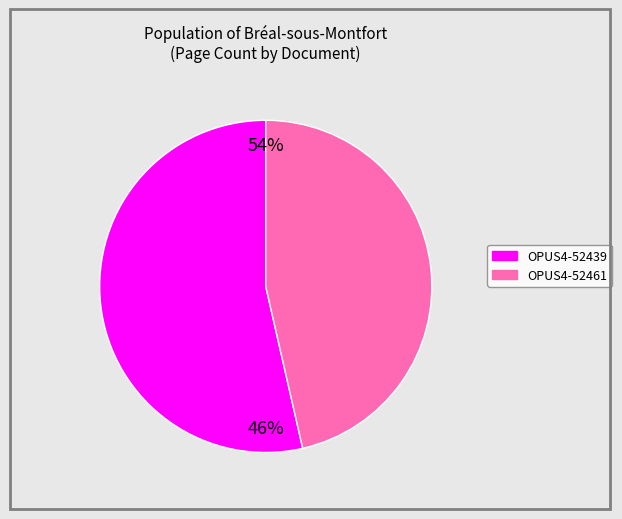

To the nearest percent, what portion does OPUS4-52461 represent?

46%